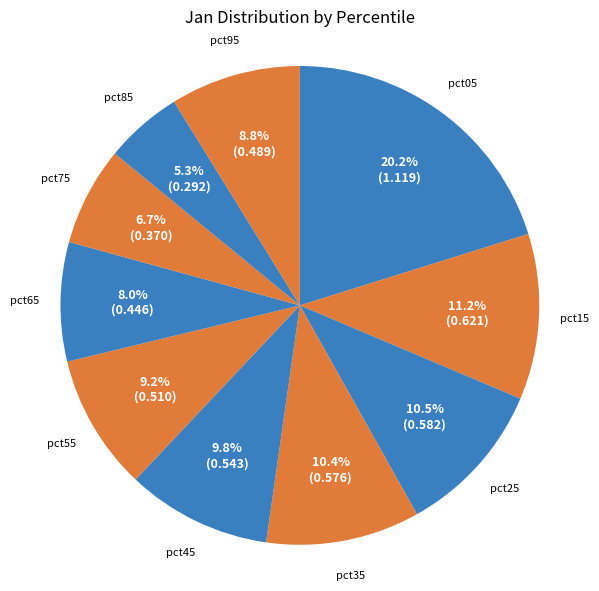

Between pct75 and pct95, which is larger?

pct95